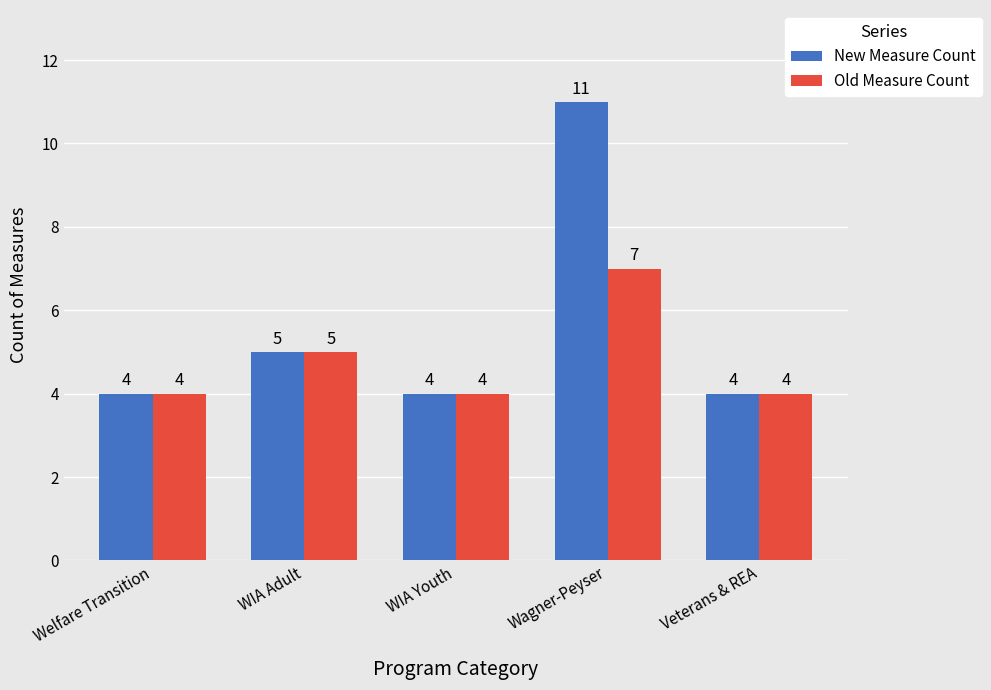

Which label corresponds to the largest value in the chart?

Wagner-Peyser